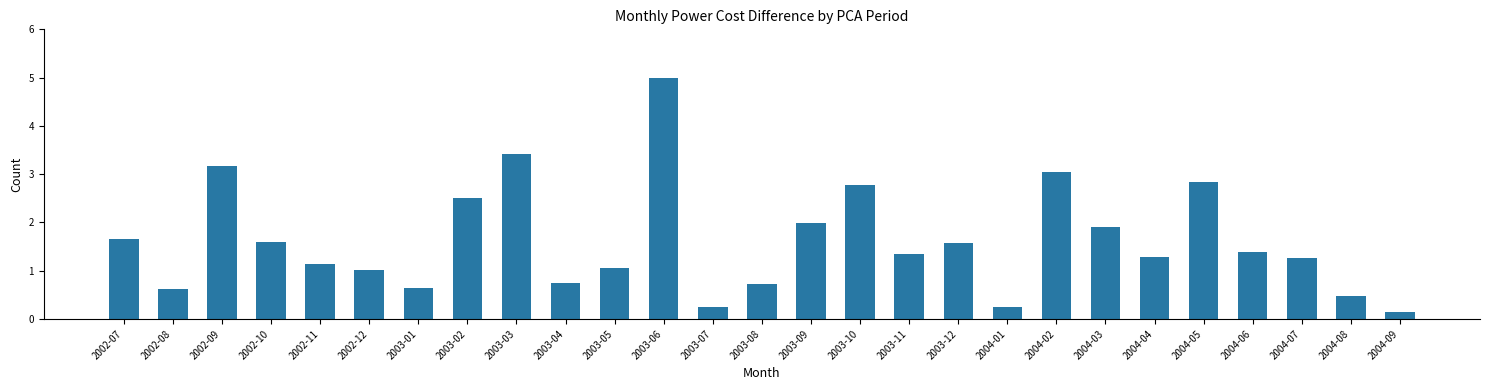

How many categories are shown in the chart?

27